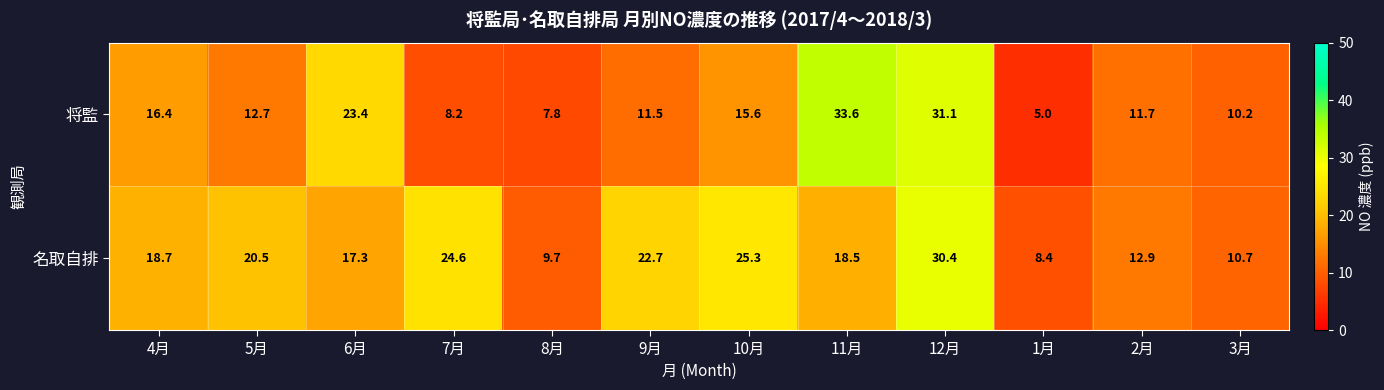

The value of 名取自排 at 4月 is 18.7. True or false?

True